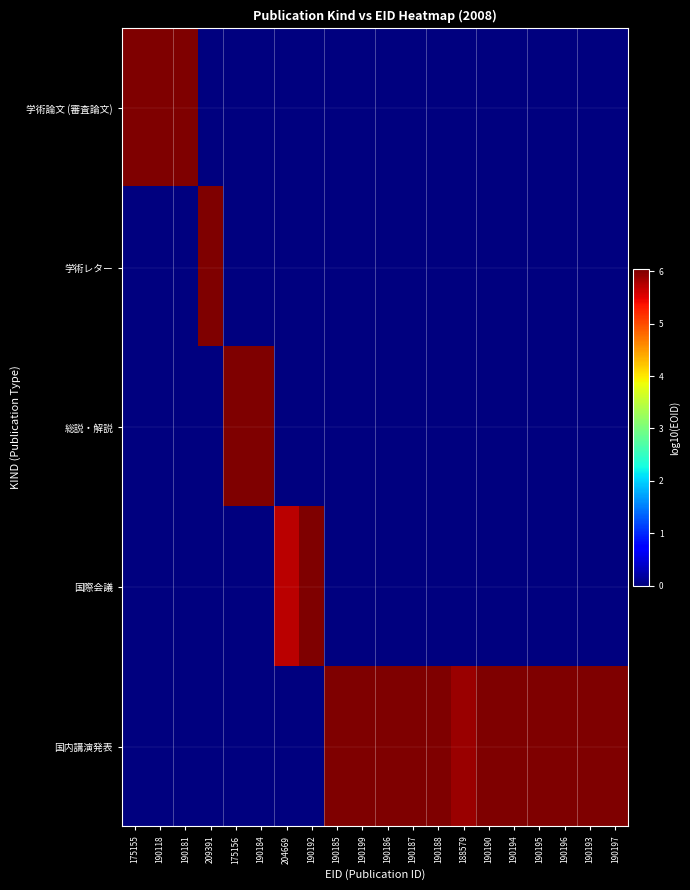

Rank the series by their maximum value, from highest to lowest.

総説・解説, 国内講演発表, 国際会議, 学術論文 (審査論文), 学術レター